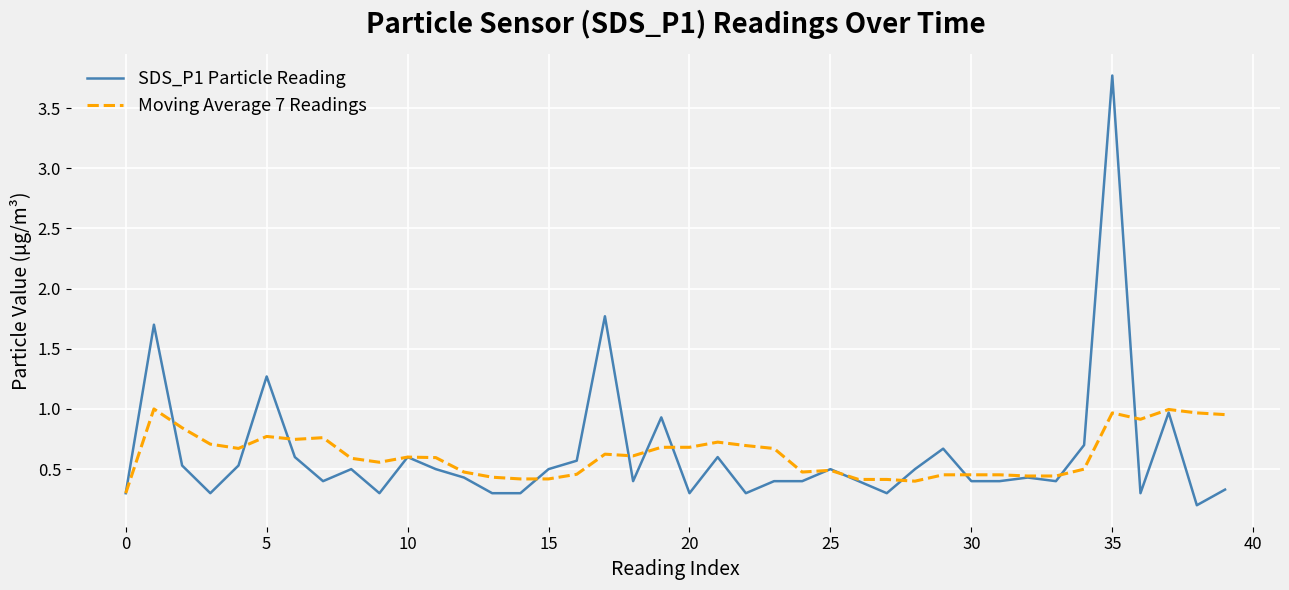

Rank the series by their maximum value, from highest to lowest.

SDS_P1 Particle Reading, Moving Average 7 Readings